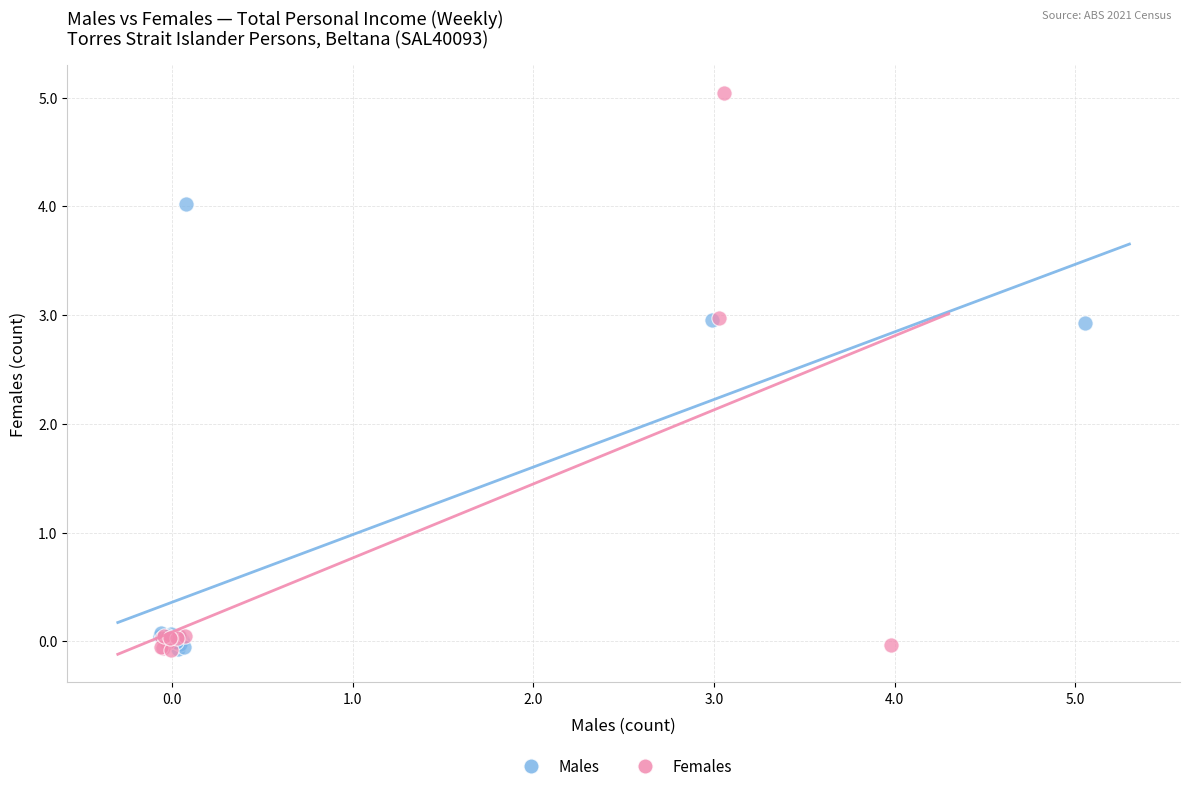

Which series has the widest spread of Y values?

Females